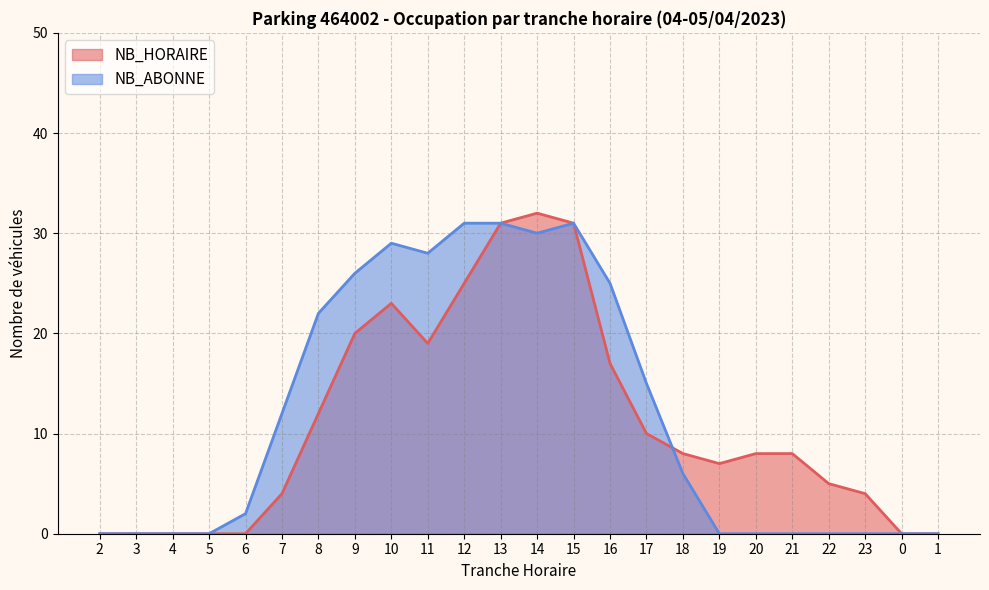

At which label is NB_ABONNE closest to 15?

17